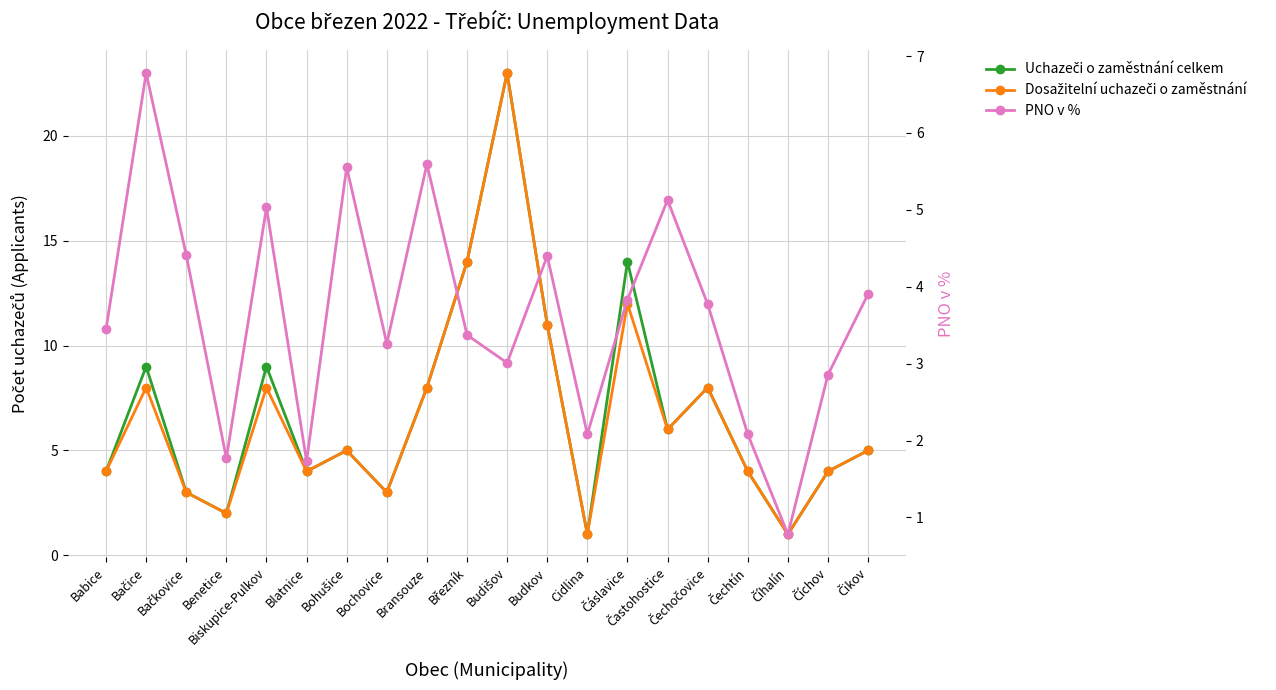

True or false: PNO v % and Uchazeči o zaměstnání celkem intersect in this chart.

True